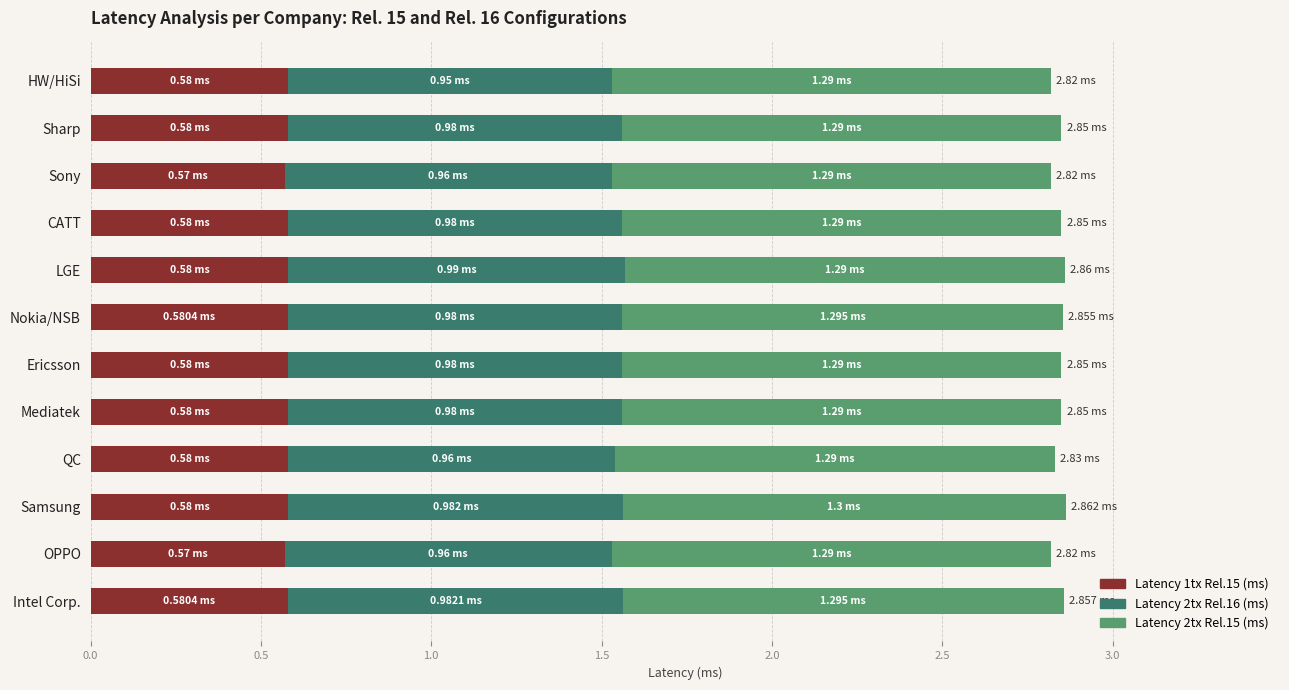

What is the total value across all series at Samsung?

2.9